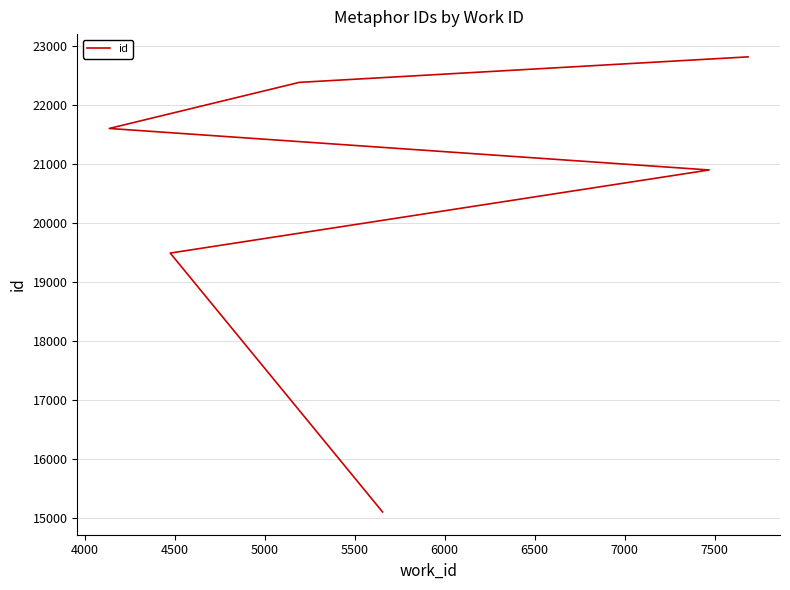

What is the value of the 6th point from the left?

22813